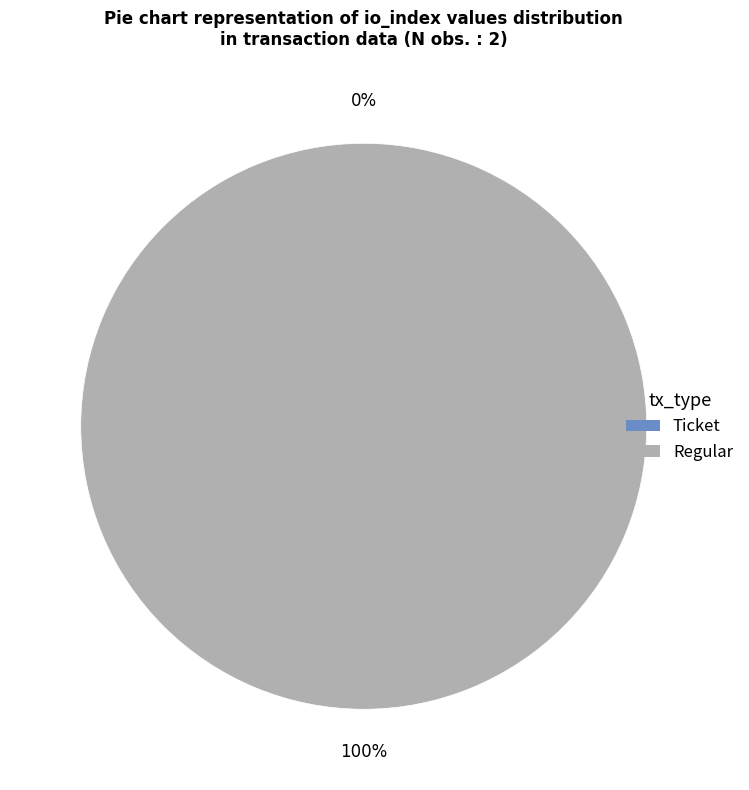

To the nearest percent, what is the combined percentage of Ticket and Regular?

100%